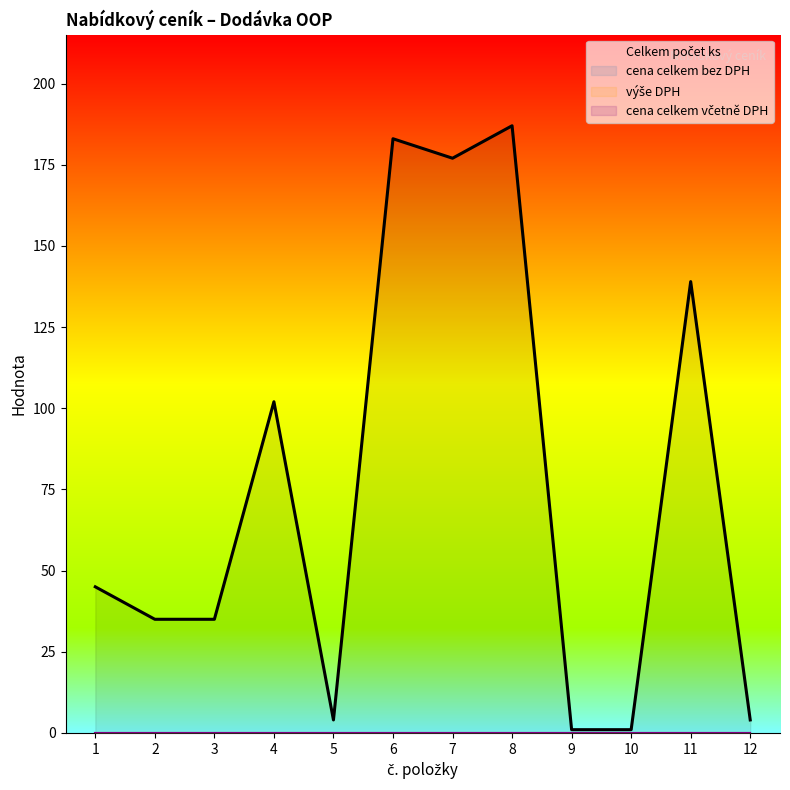

How many lines are shown in the chart?

1